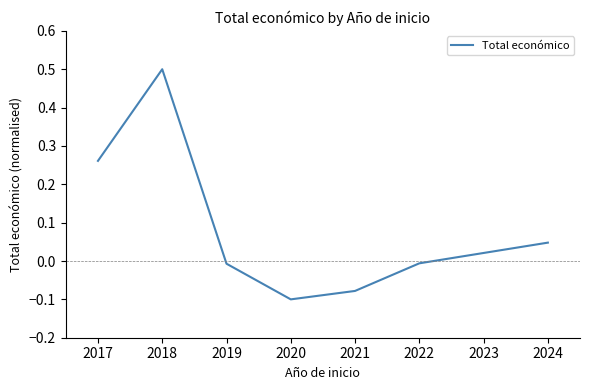

At which category does the chart reach its minimum across all series?

2020